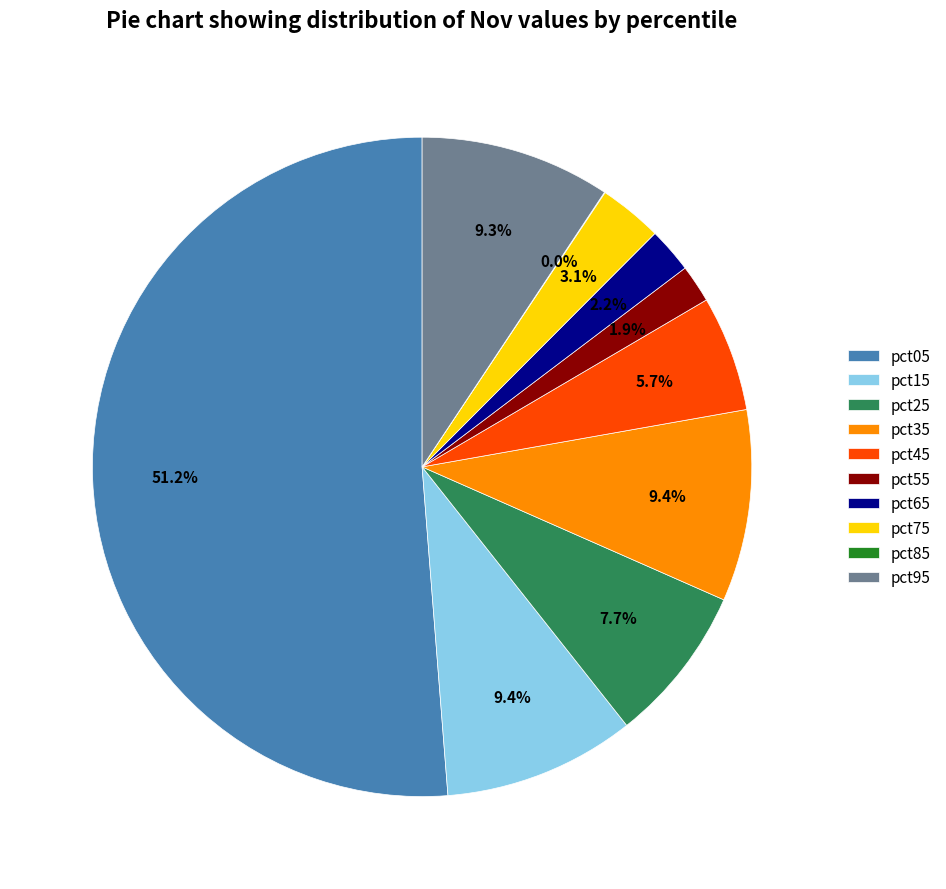

Do pct65 and pct05 together represent more than half of the pie?

Yes